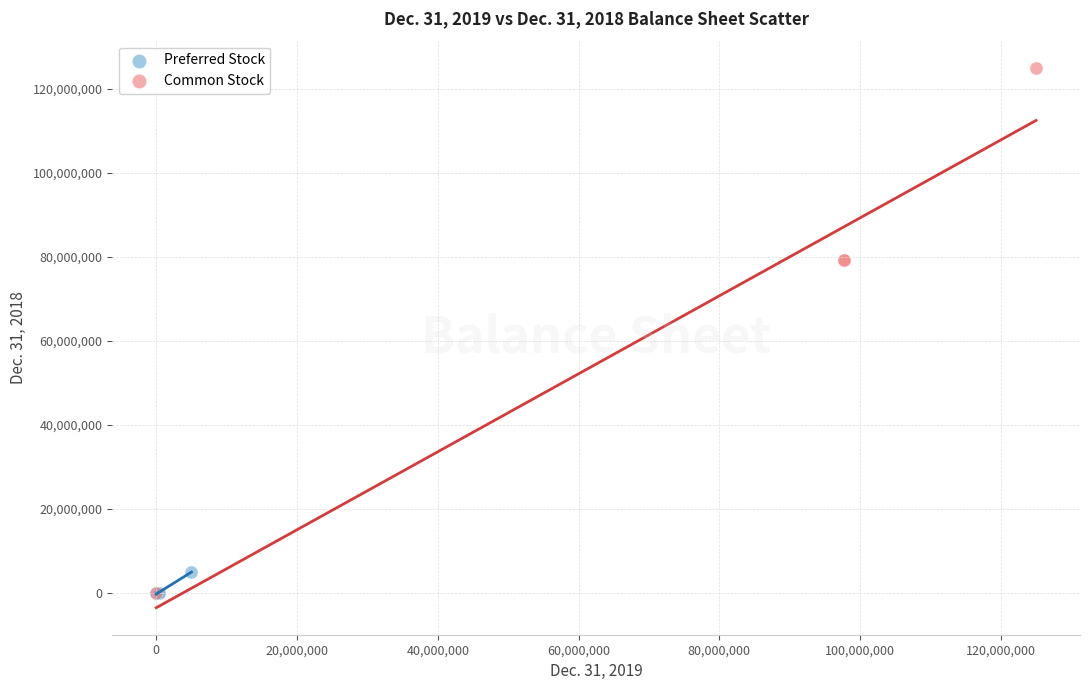

Which series contains the highest Y value?

Common Stock